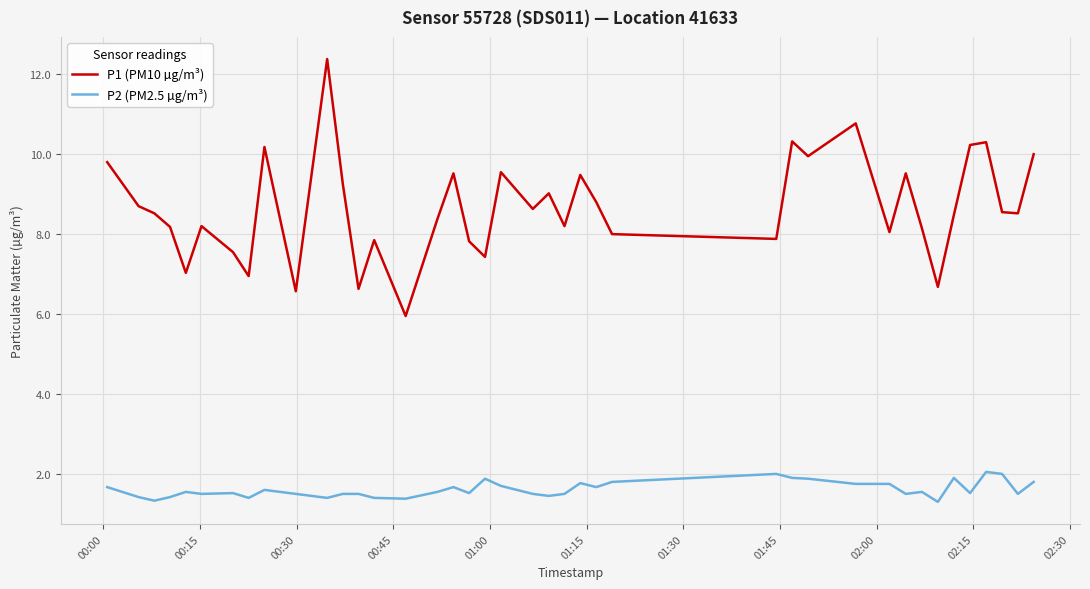

What is the difference between the maximum and second lowest values in the P1 (PM10 µg/m³) series?

5.8